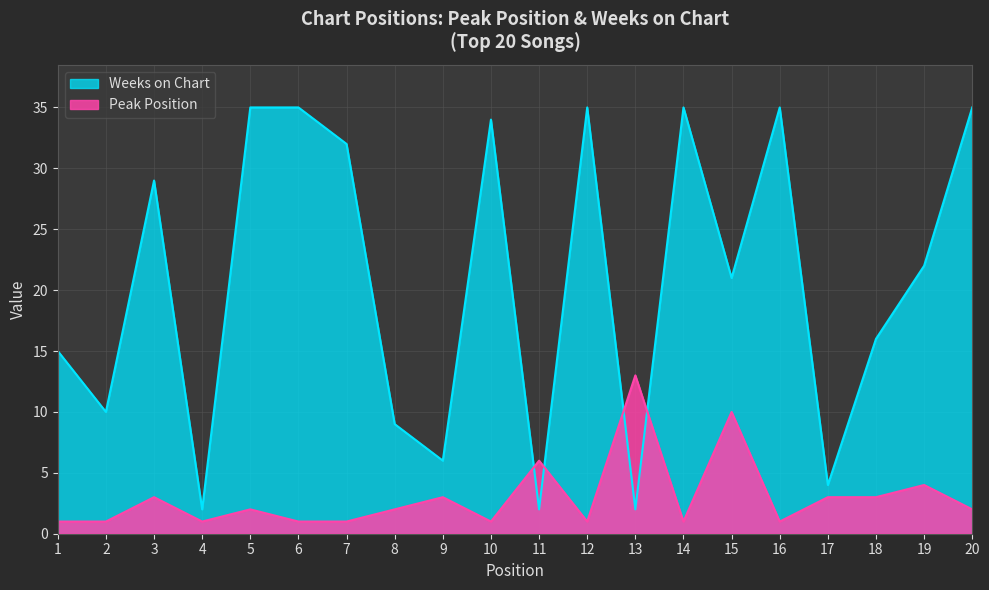

At 5, list the series in order from largest to smallest.

Weeks on Chart, Peak Position